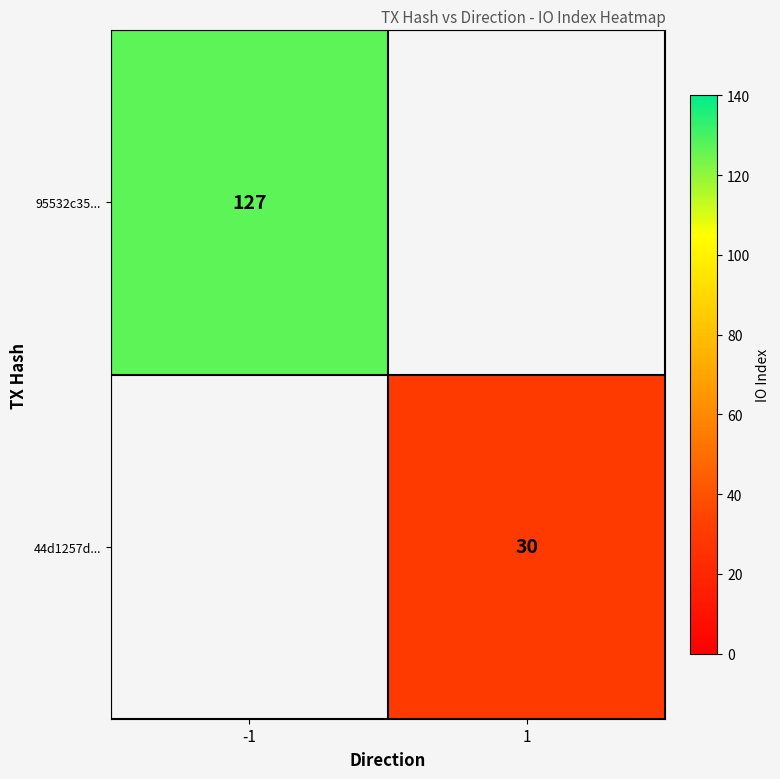

True or false: 95532c35... has a value of 175 at -1.

False